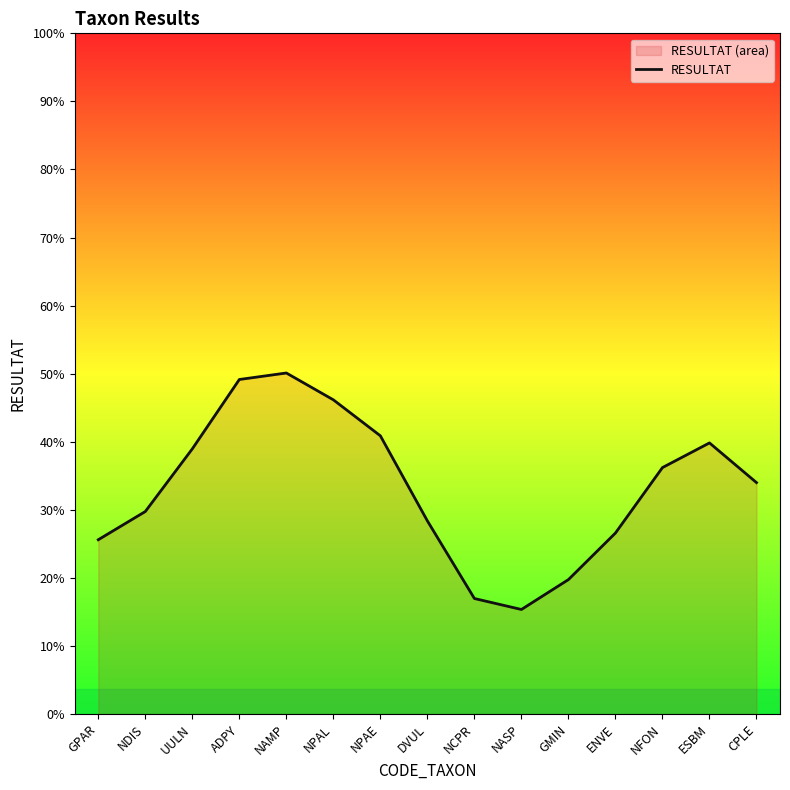

Where is the first local minimum?

NASP